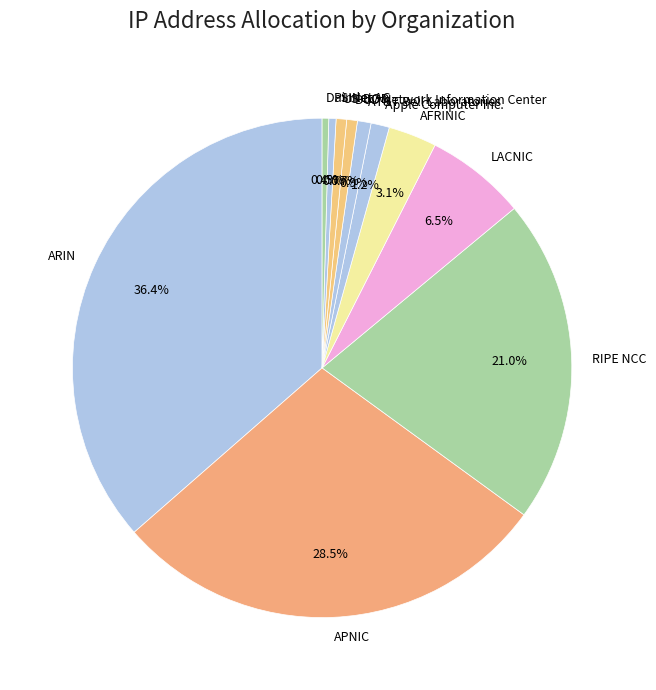

Between APNIC and ARIN, which is larger?

ARIN